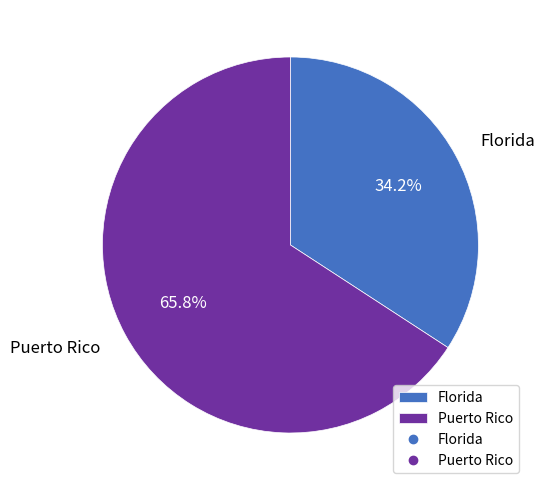

Which category has the biggest portion of the pie?

Puerto Rico